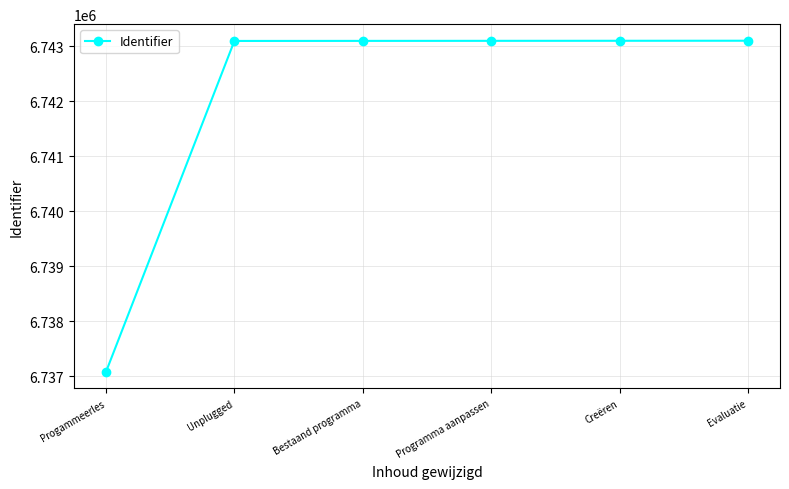

What is the minimum value shown in the chart?

6737079